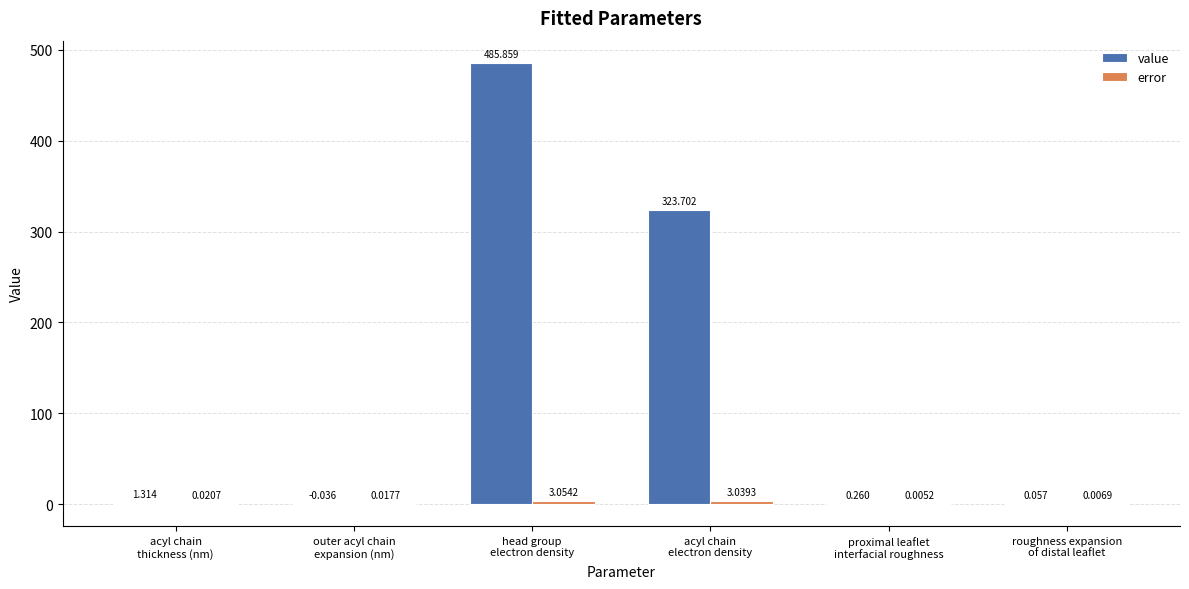

Are the bars grouped side by side (vs. stacked)?

Yes